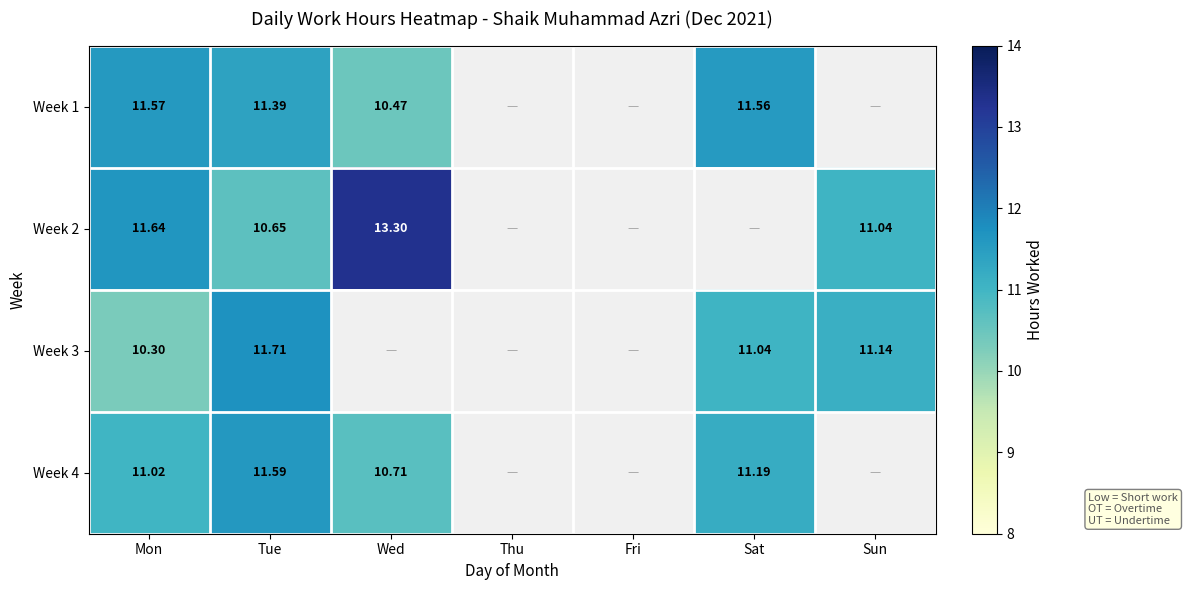

At how many categories does at least one series exceed 11?

5